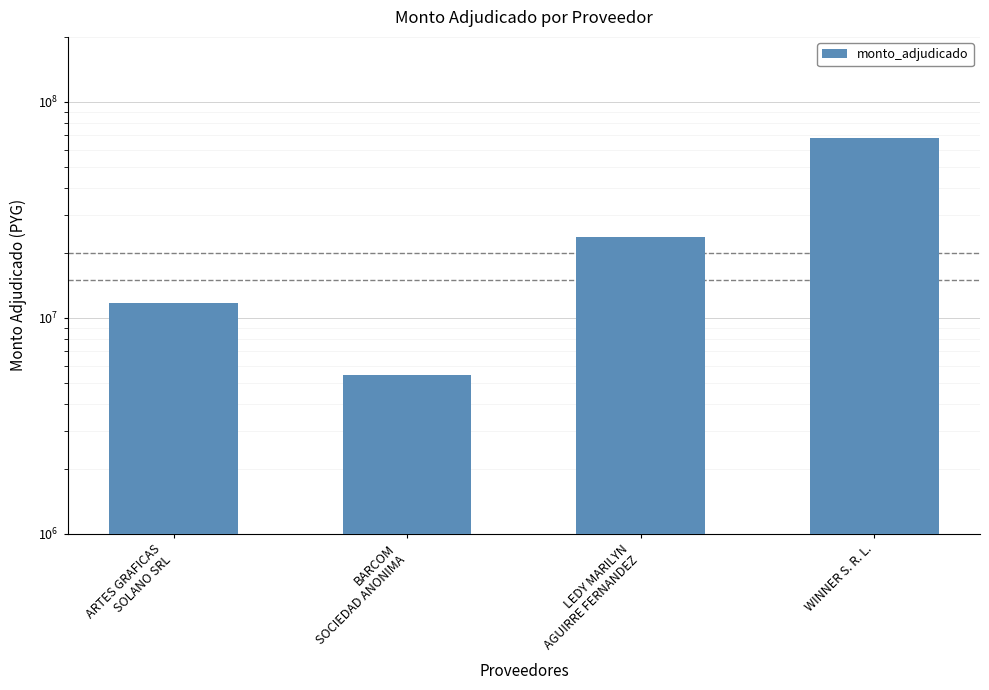

Rank the categories by value from highest to lowest.

WINNER S. R. L., LEDY MARILYN
AGUIRRE FERNANDEZ, ARTES GRAFICAS
SOLANO SRL, BARCOM
SOCIEDAD ANONIMA